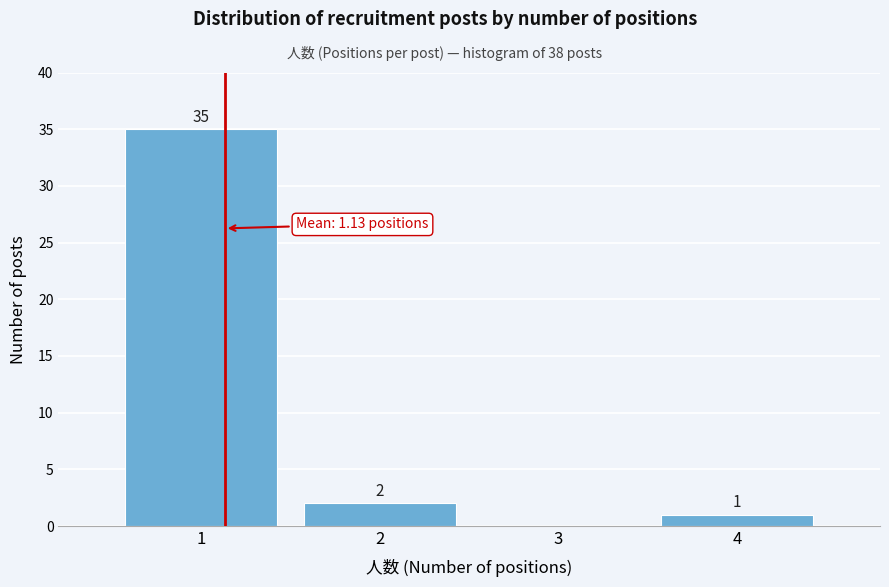

Over which range of the x-axis is the bar tallest?

0.5 to 1.5